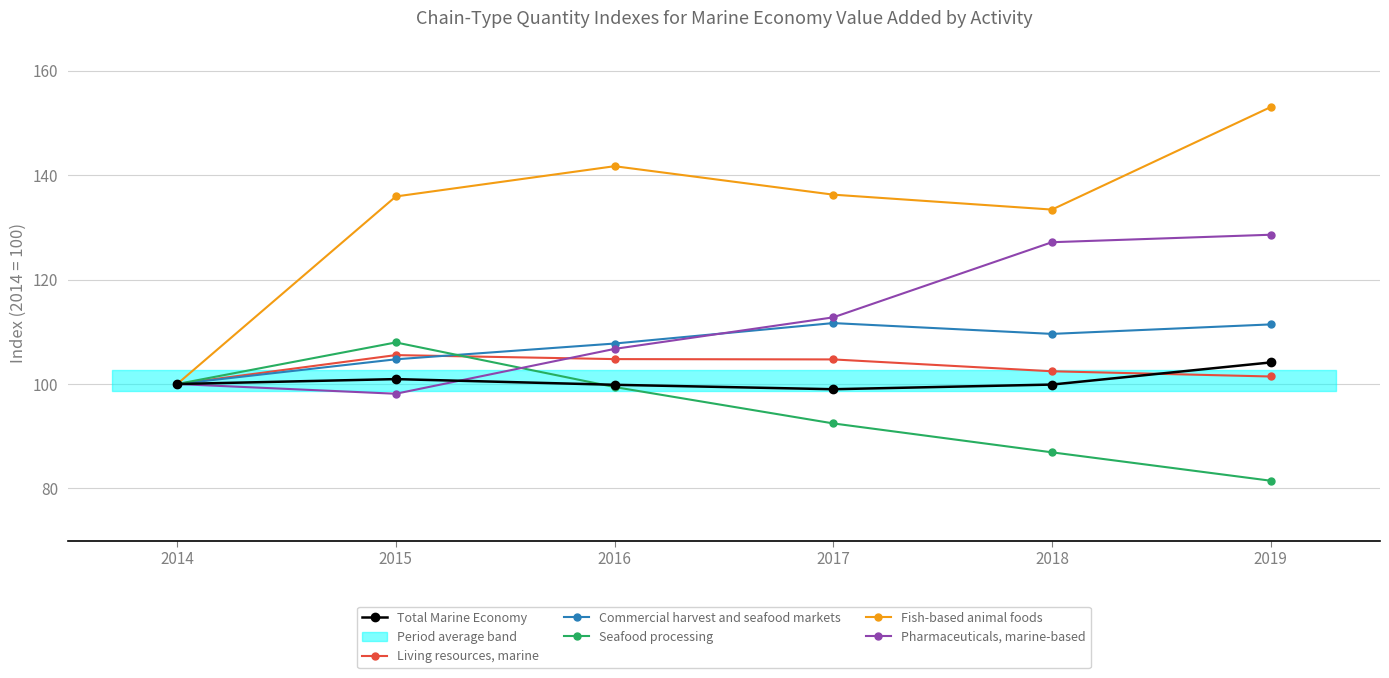

At which label does Living resources, marine first exceed 104?

2015